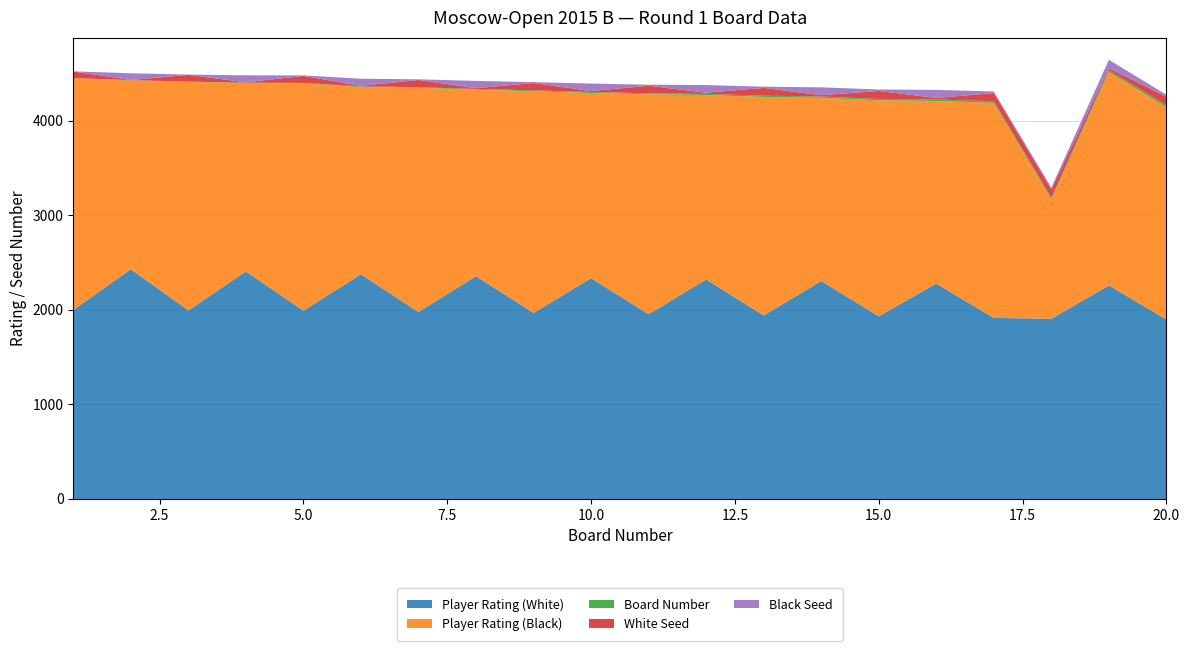

Reading left to right, transcribe all the data shown in this chart.

Player Rating (White): 1997	2429	1993	2405	1991	2375	1976	2355	1966	2334	1953	2320	1940	2304	1931	2277	1914	1905	2257	1897
Player Rating (Black): 2451	1996	2415	1992	2402	1980	2370	1971	2344	1958	2324	1950	2310	1936	2283	1930	2273	1262	2257	2244
Board Number: 1	2	3	4	5	6	7	8	9	10	11	12	13	14	15	16	17	18	19	20
White Seed: 70	2	72	4	74	6	76	8	78	10	80	12	82	14	84	16	86	88	20	90
Black Seed: 1	71	3	73	5	75	7	77	9	79	11	81	13	83	15	85	17	19	89	21